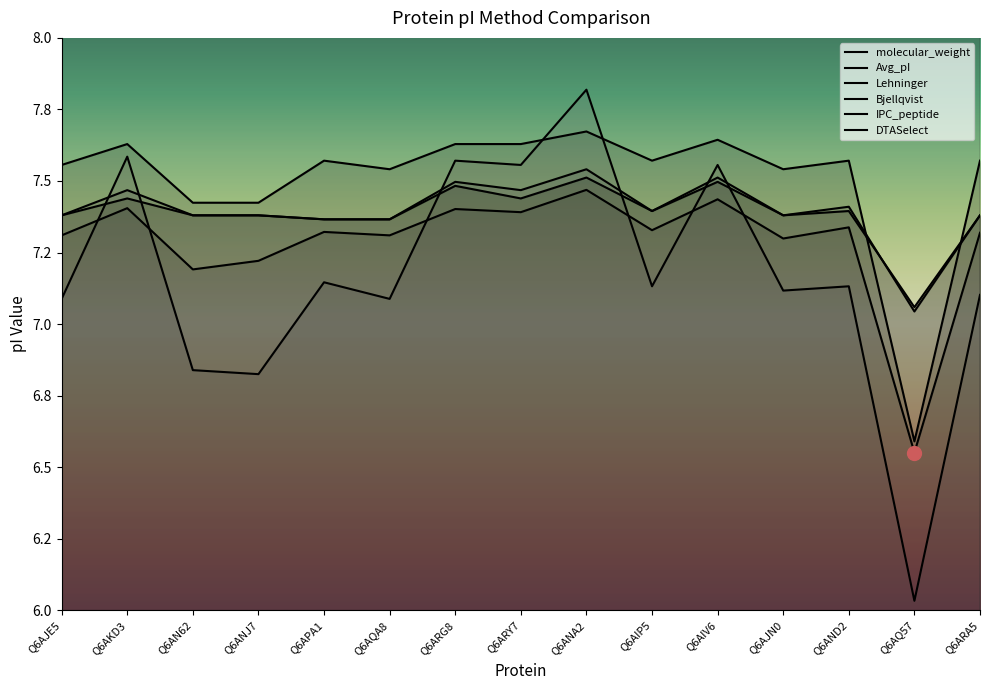

Which has a higher value, Q6AIP5 or Q6ANJ7?

Q6AIP5